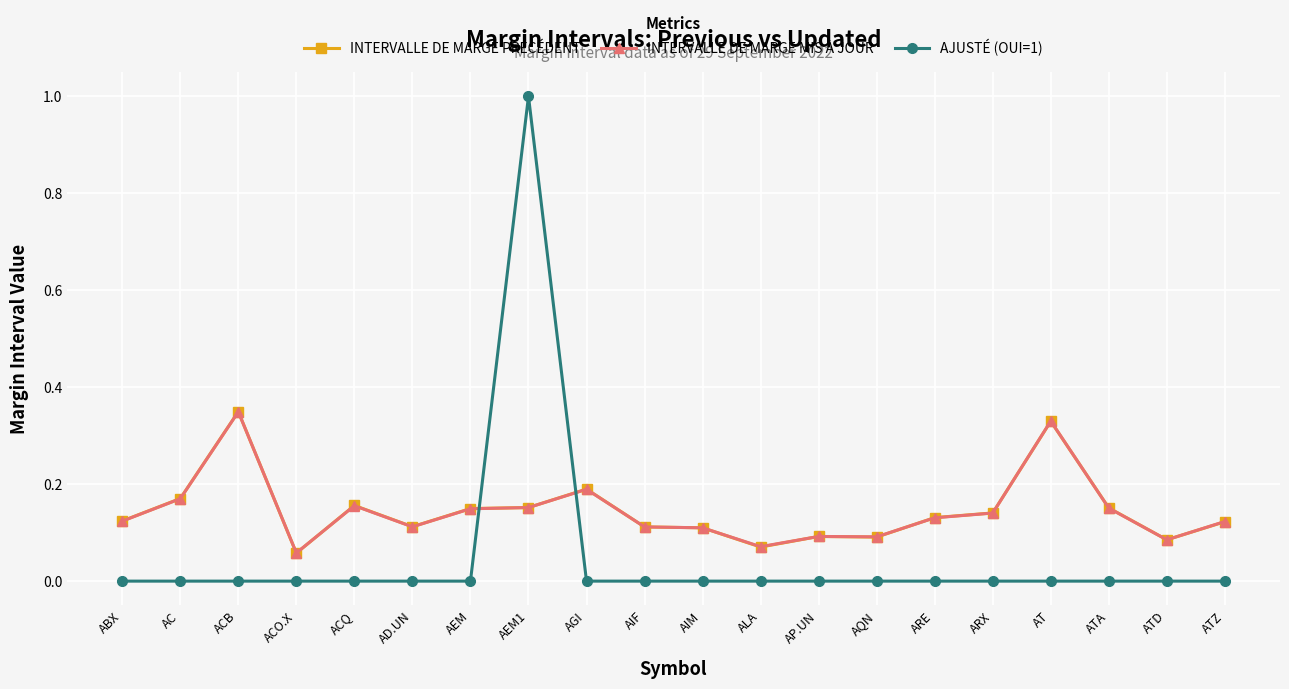

Is the value of INTERVALLE DE MARGE PRÉCÉDENT at ACQ greater than the value of INTERVALLE DE MARGE MIS À JOUR at AT?

No